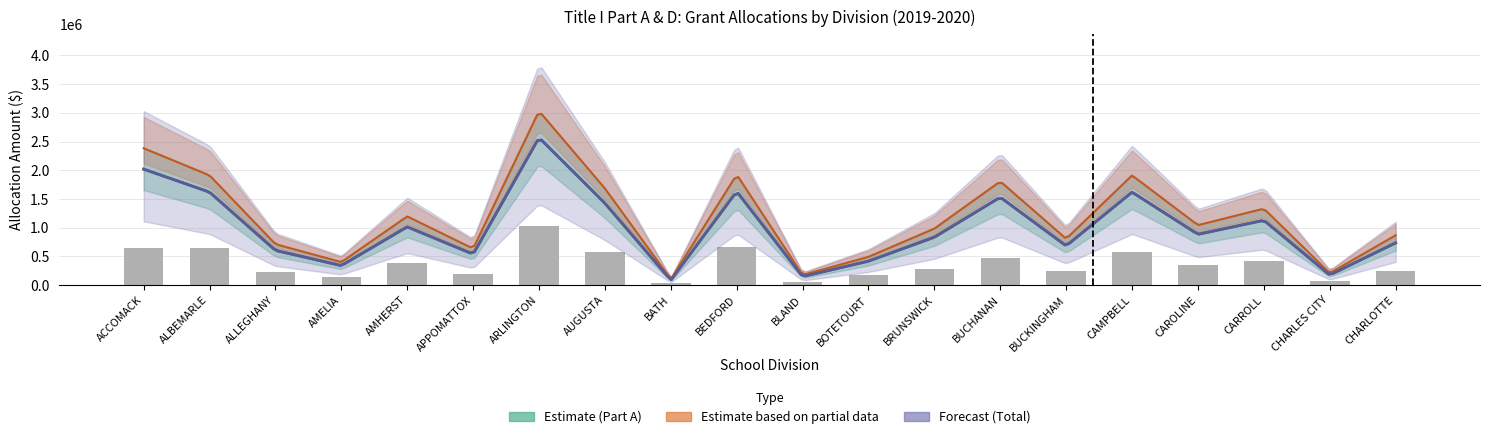

Is it true that the value at CHARLES CITY is 105245.1?

False